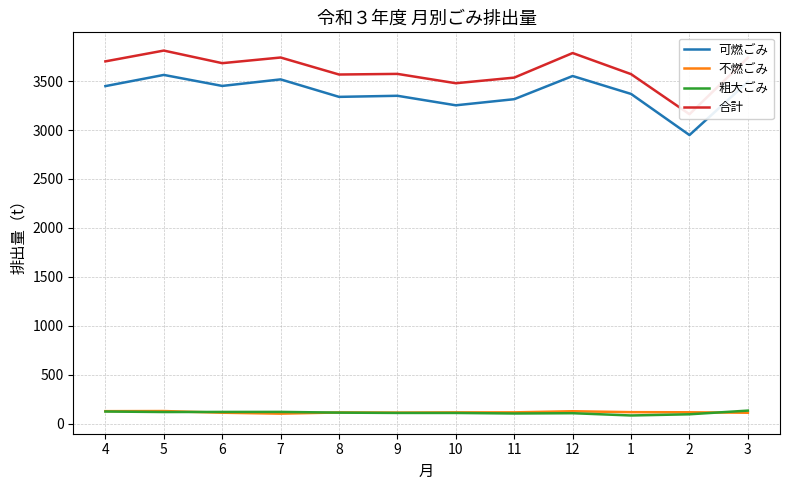

What is the difference between the maximum and second lowest values in the 不燃ごみ series?

17.3